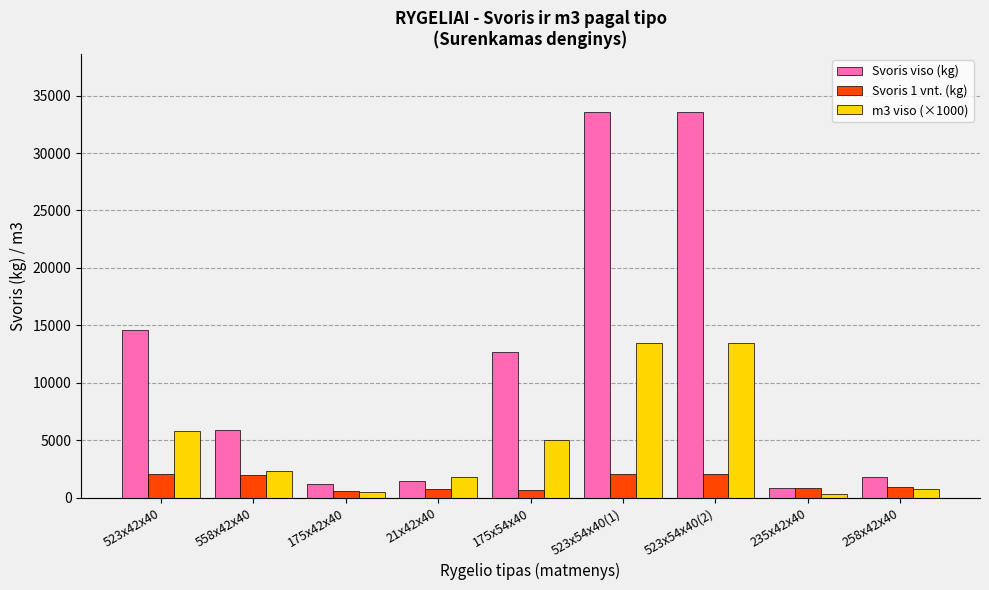

What is the sum of all Svoris viso (kg) values?

105666